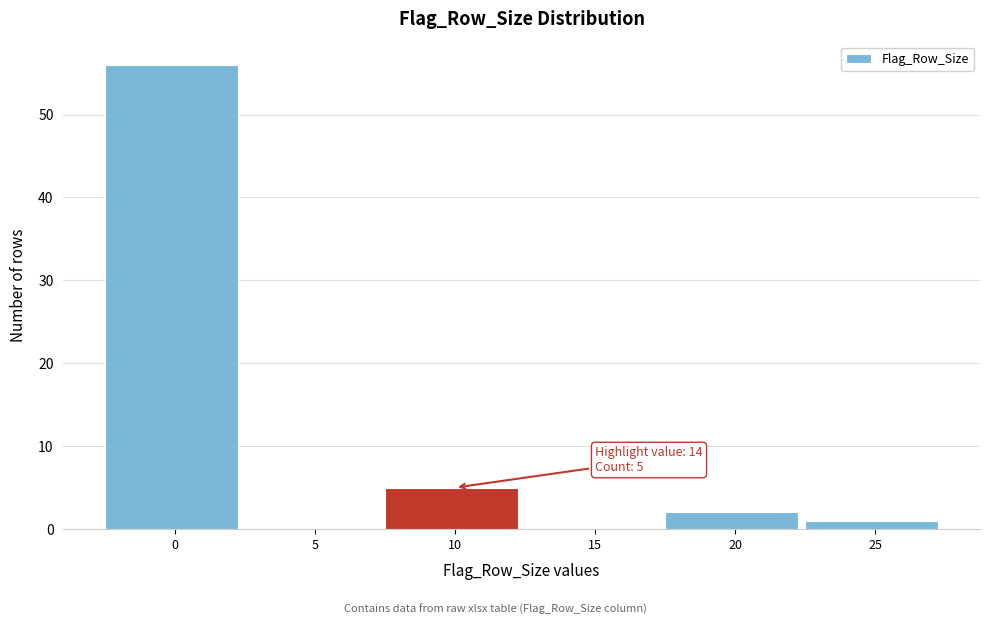

Reading right to left, what are all the values shown in this chart?

25=1	20=2	15=0	10=5	5=0	0=56